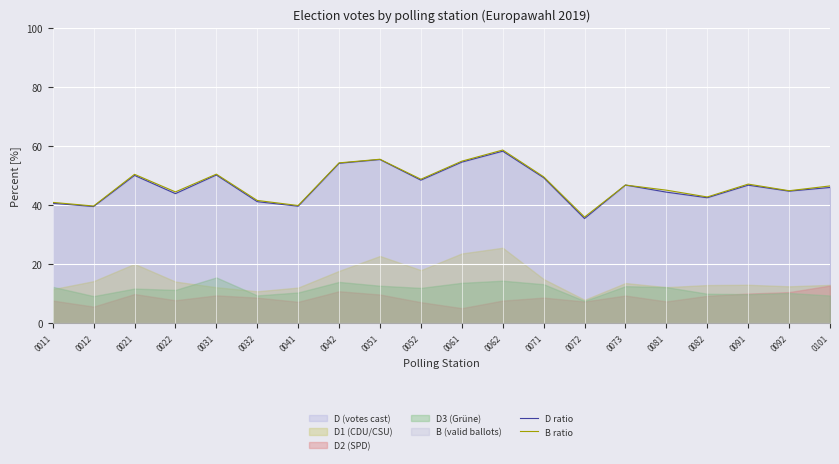

True or false: B ratio has a value of 58.6 at 0062.

True